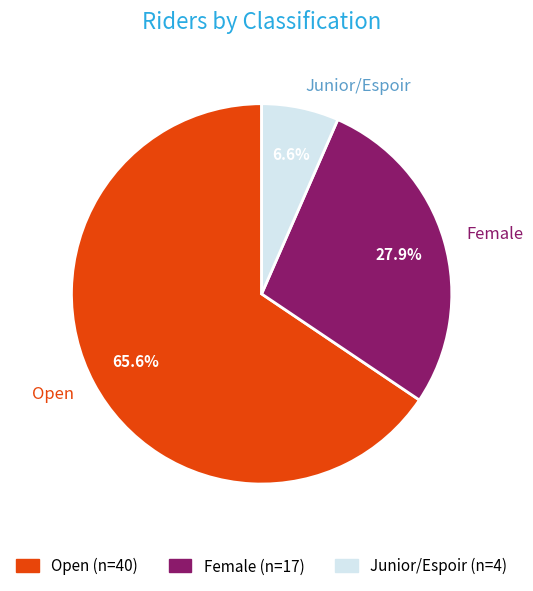

To the nearest percent, what is the combined percentage of Open and Female?

93%